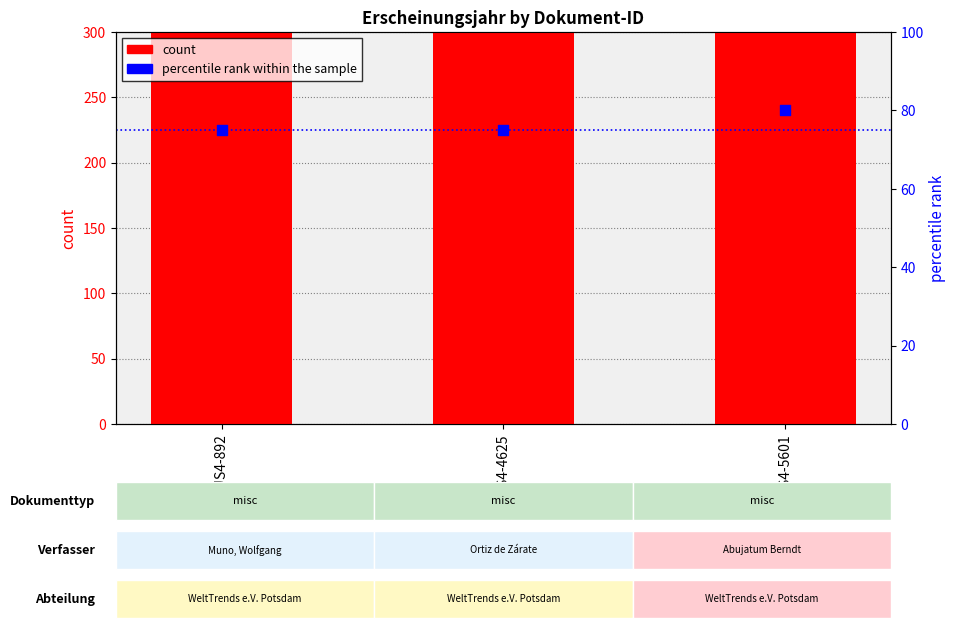

Which series reaches the maximum Y coordinate?

count